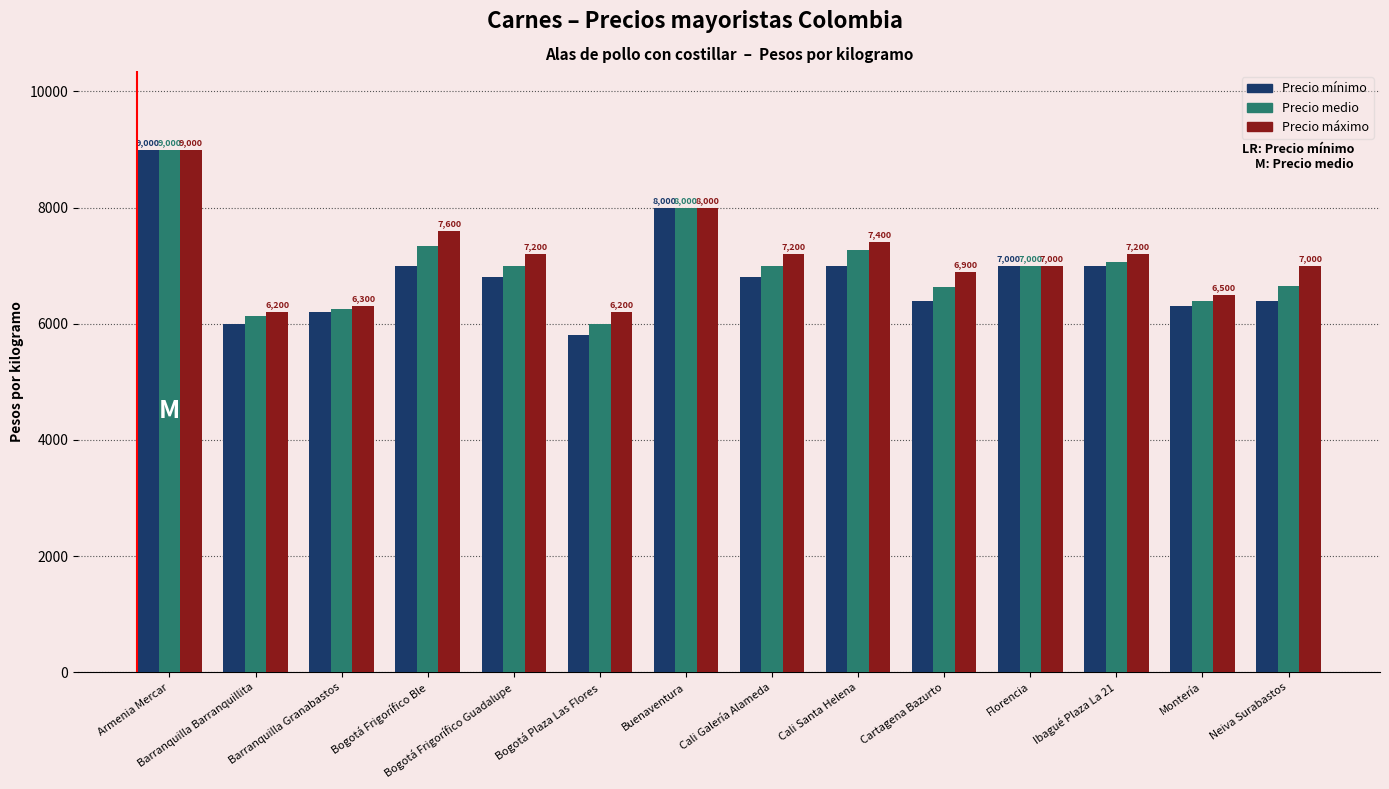

What is the total value across all series at Barranquilla Barranquillita?

18333